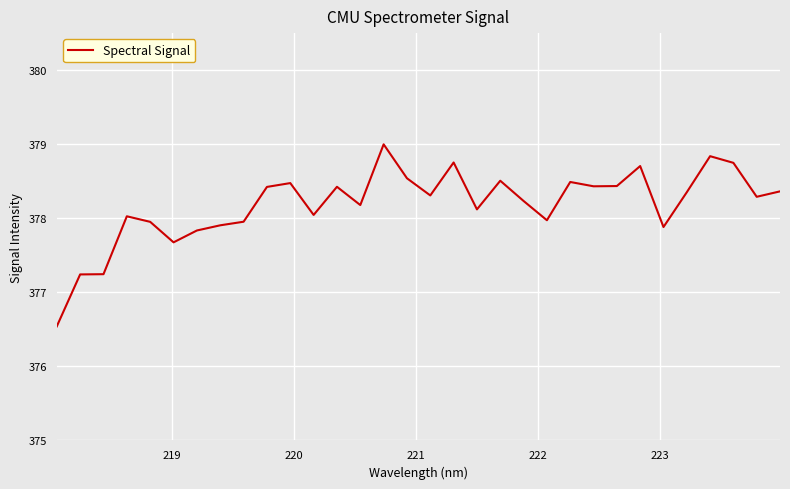

What is the maximum value shown in the chart?

379.0